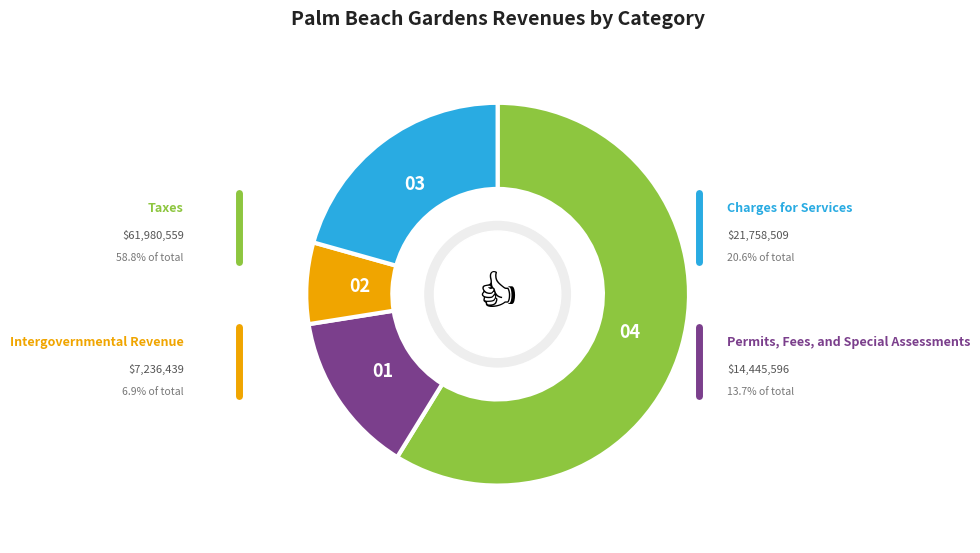

What is the largest slice in the pie chart?

Taxes